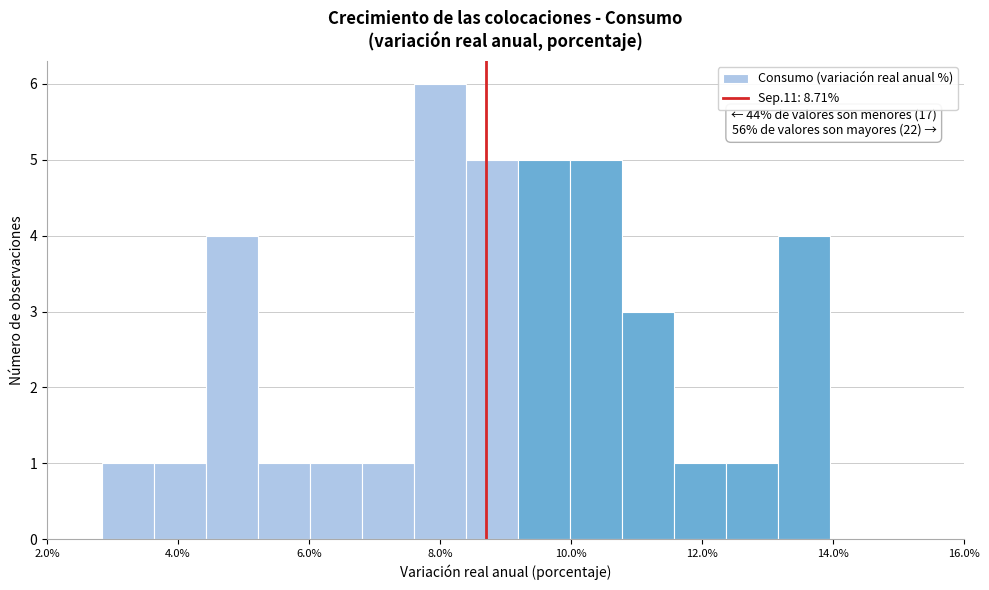

Read against the x-axis, roughly where is the centre of the tallest bar?

8.0